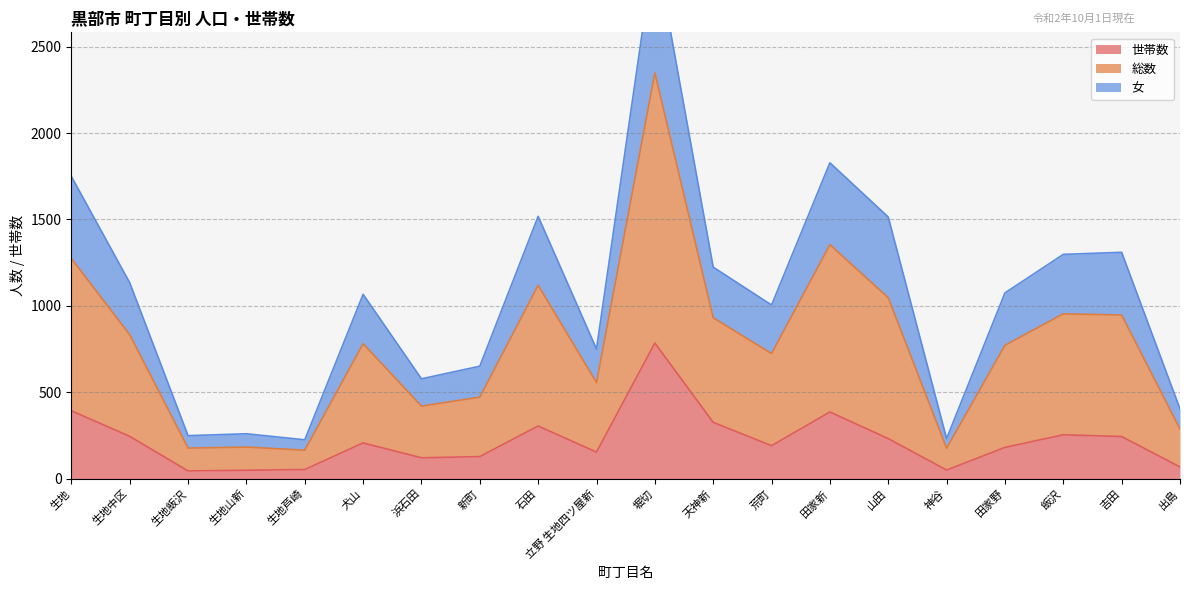

Which category has the highest value in the 世帯数 series?

堀切